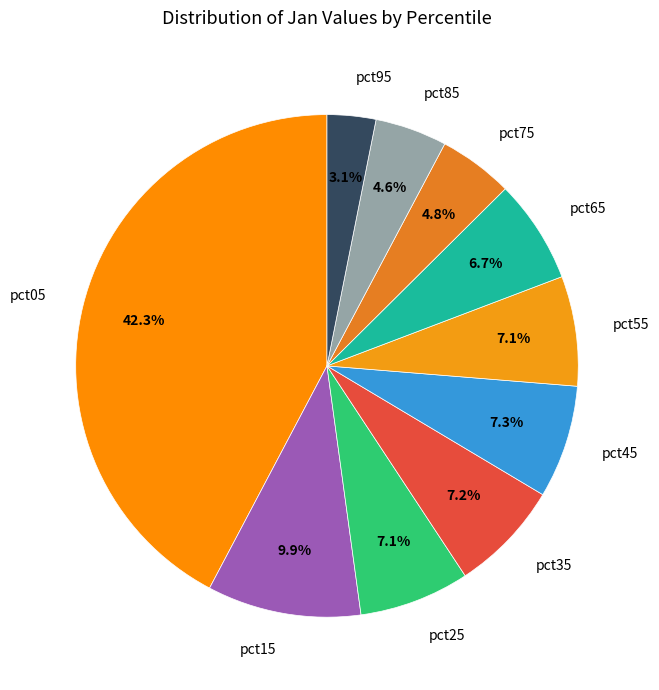

Is there any slice that represents more than half of the pie?

No